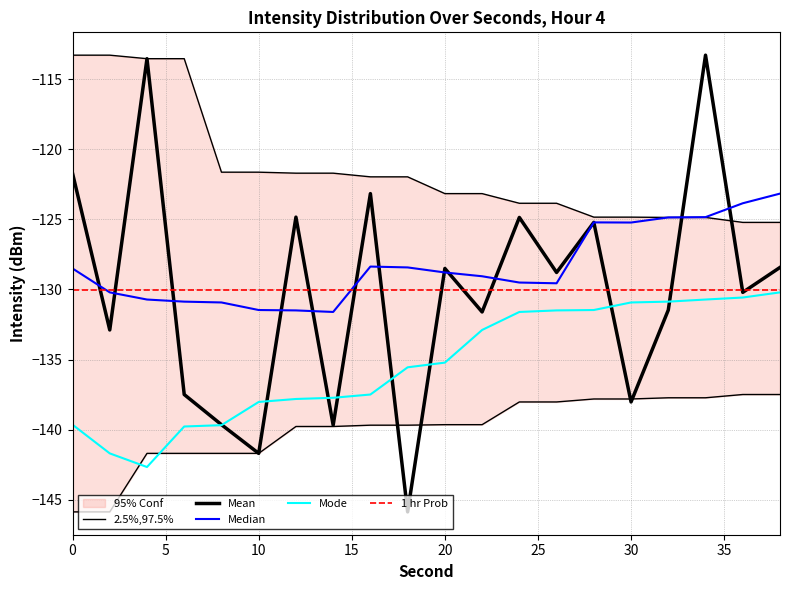

Is this an area chart (filled region under the line)?

No